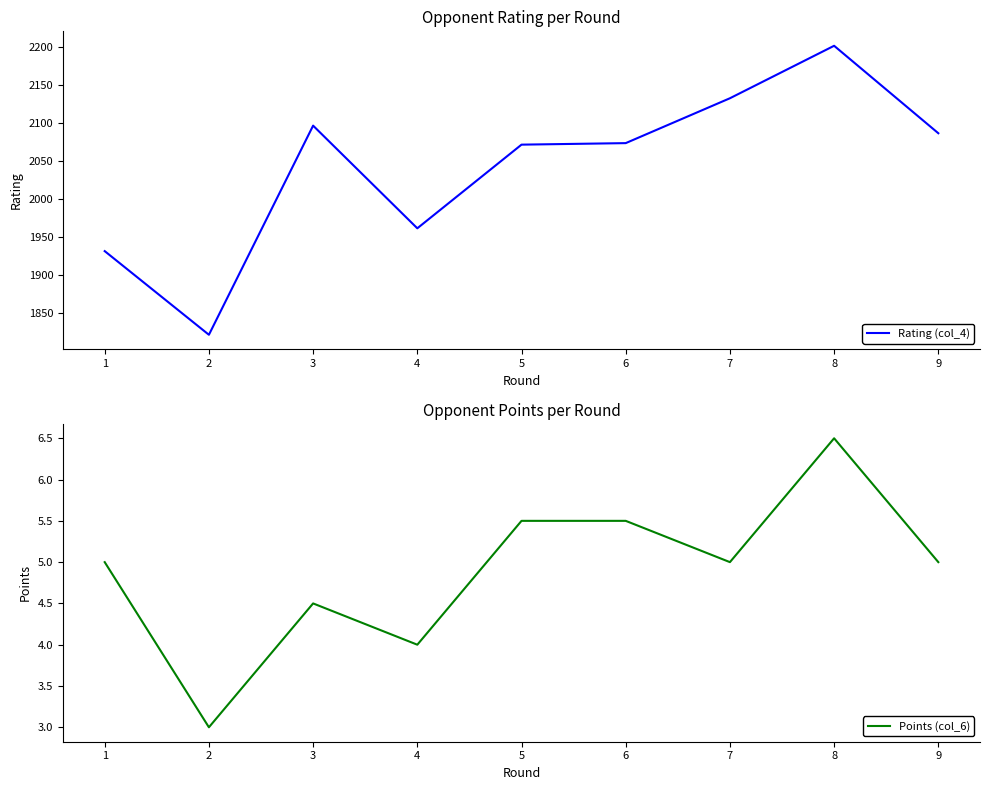

True or false: Rating (col_4) and Points (col_6) intersect in this chart.

False